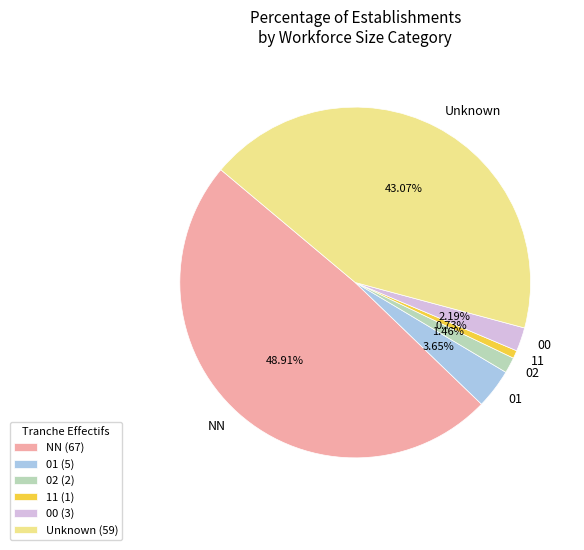

To the nearest percent, what is the average slice percentage?

17%